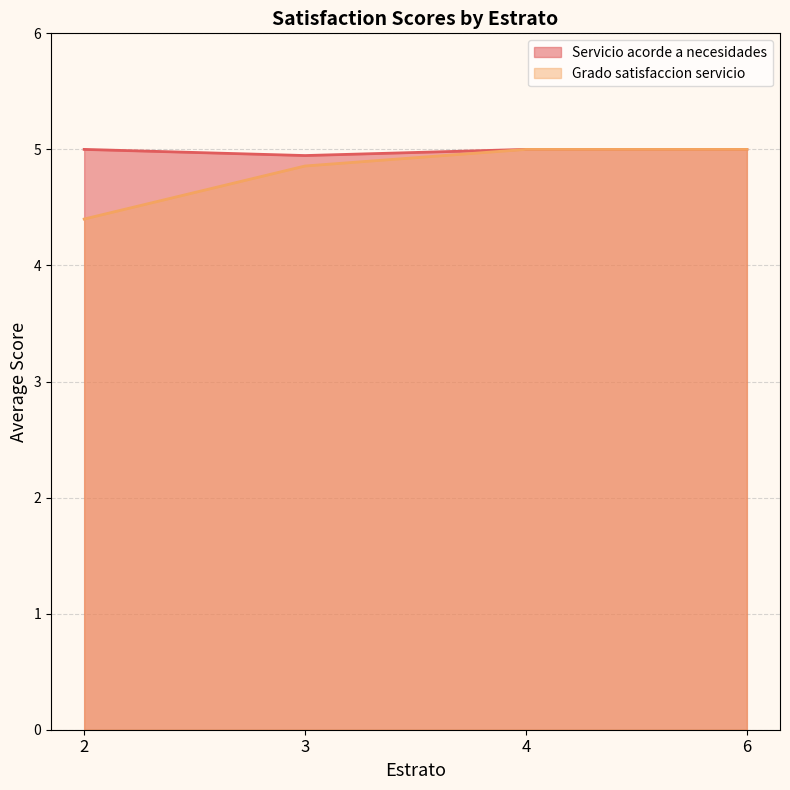

List the series in order of their overall mean, highest first.

Servicio acorde a necesidades, Grado satisfaccion servicio